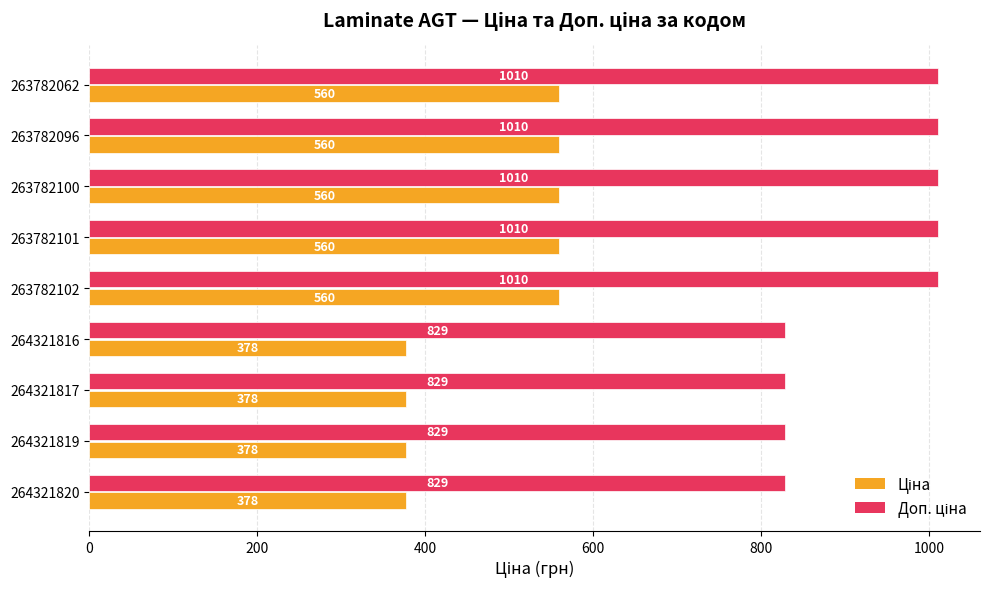

What is the maximum value shown in the chart?

1010.4